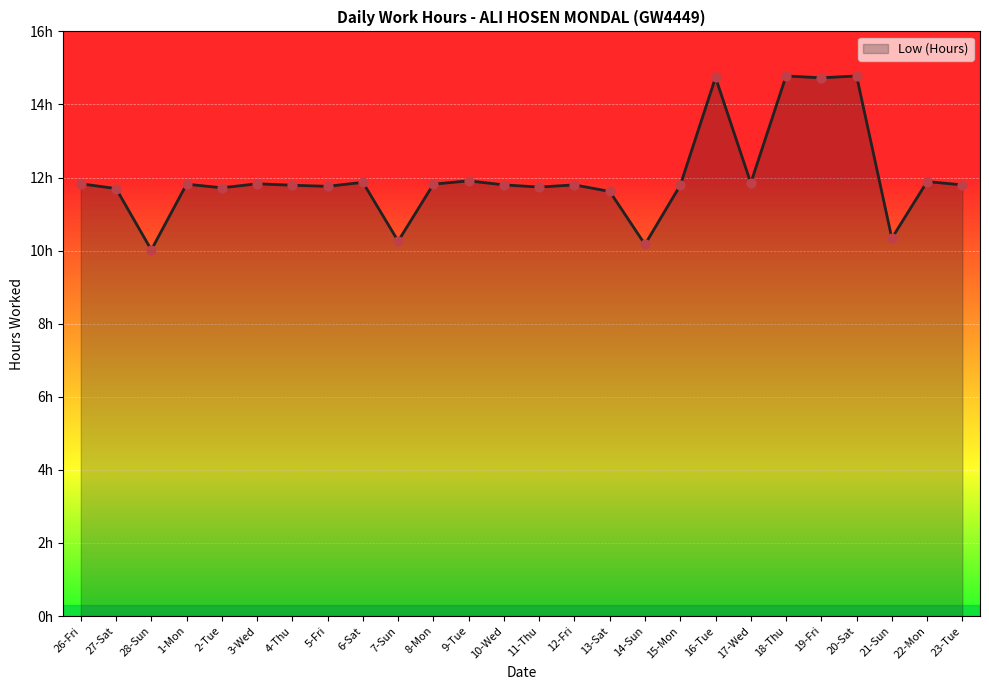

What is the change in value from 7-Sun to 15-Mon?

+1.5